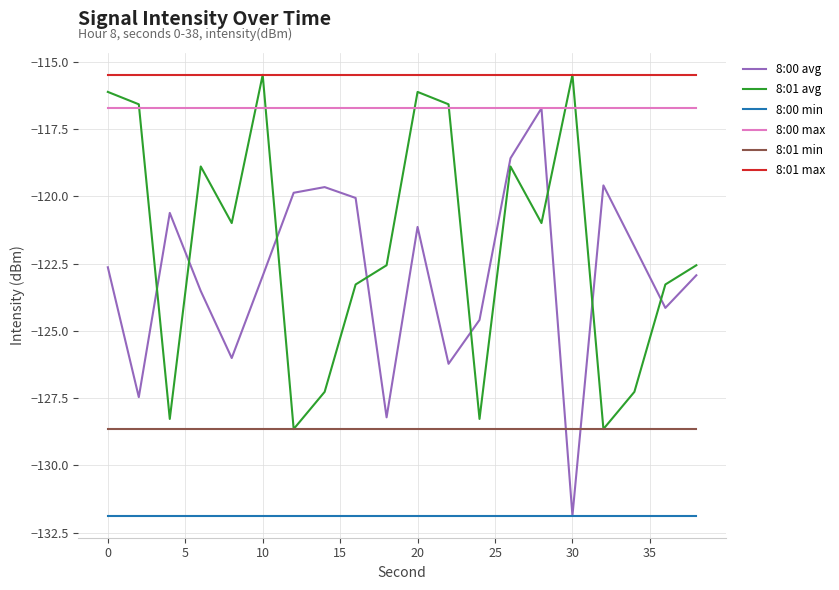

True or false: 8:01 max and 8:01 min cross at least once.

False